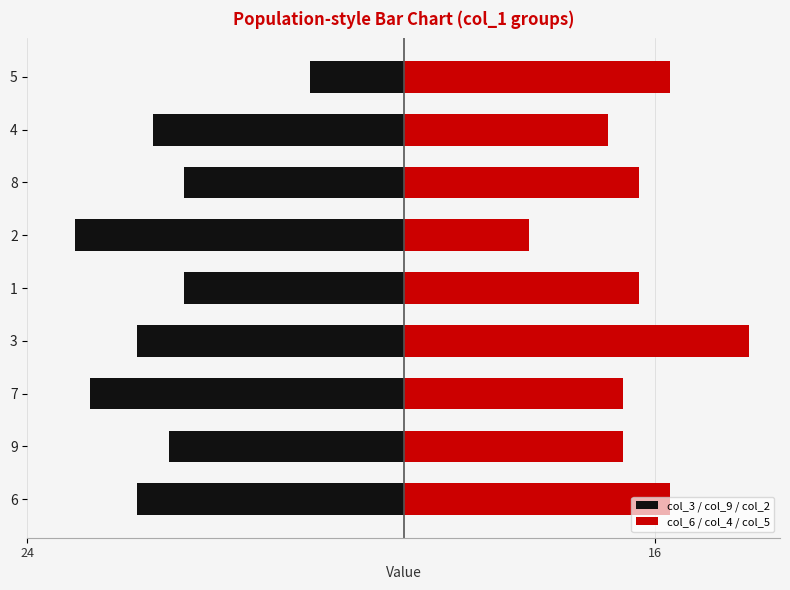

How many data points does each series have?

9